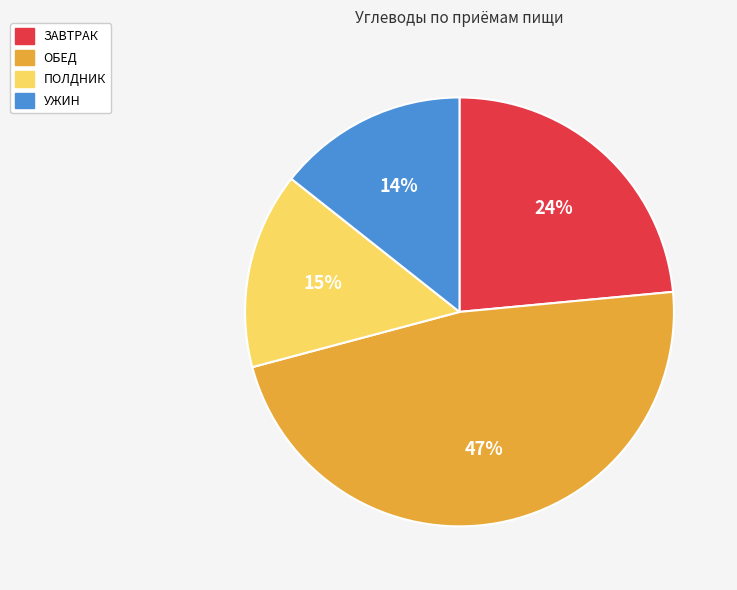

Do ОБЕД and УЖИН together represent more than half of the pie?

Yes